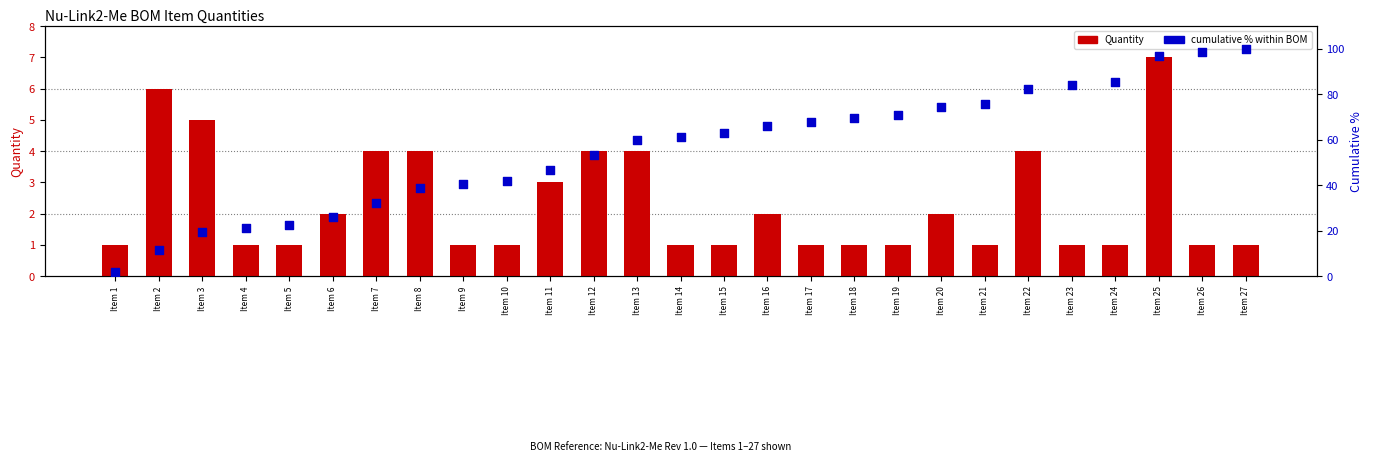

Which series has the largest Y range (max minus min)?

cumulative % rank